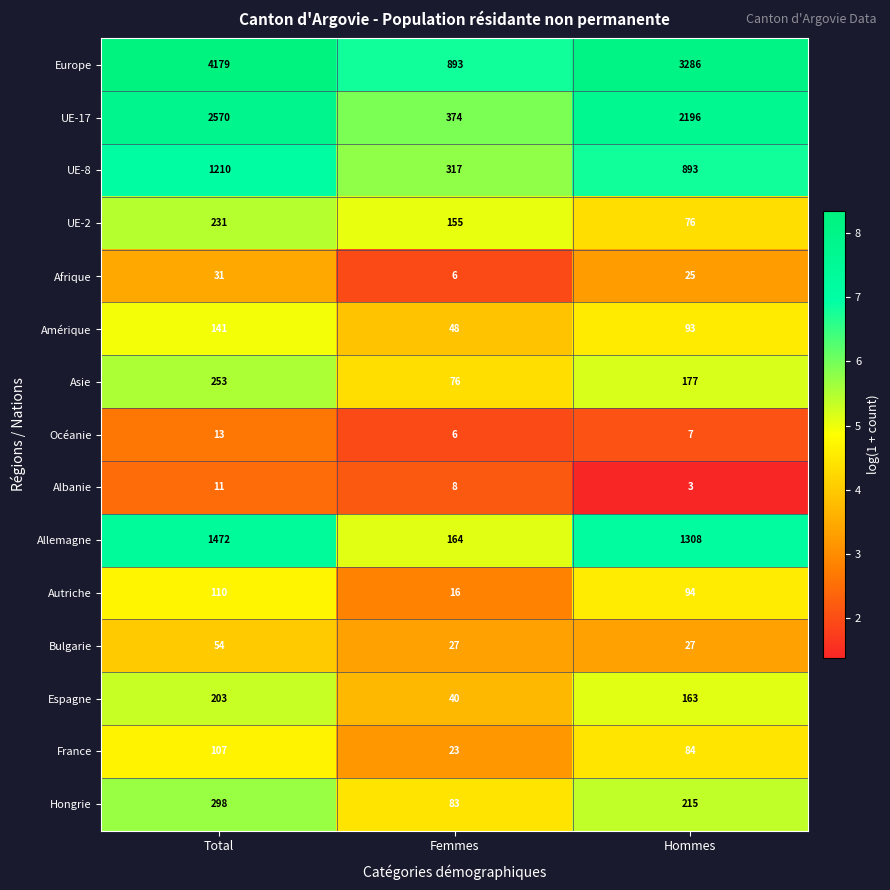

What is the approximate value of Espagne at Total?

203